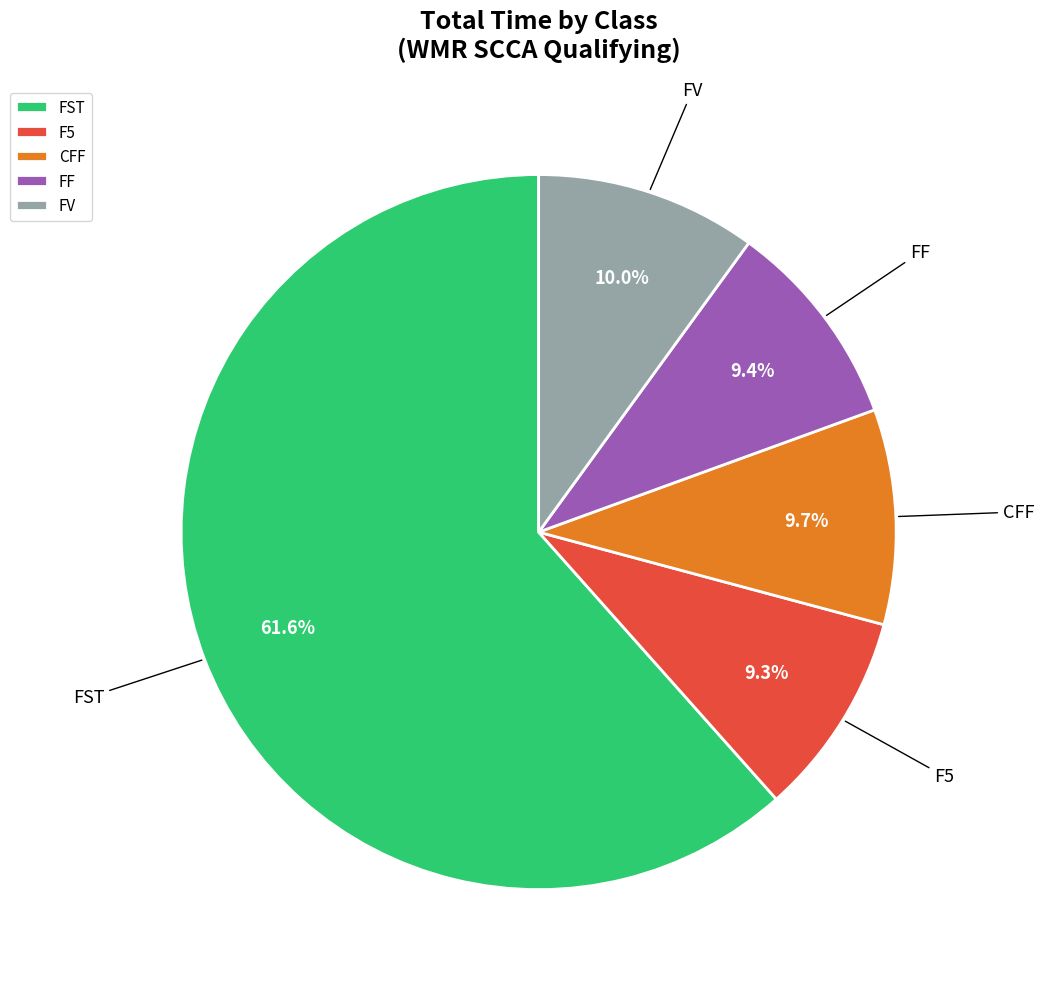

Does any single category account for the majority?

Yes